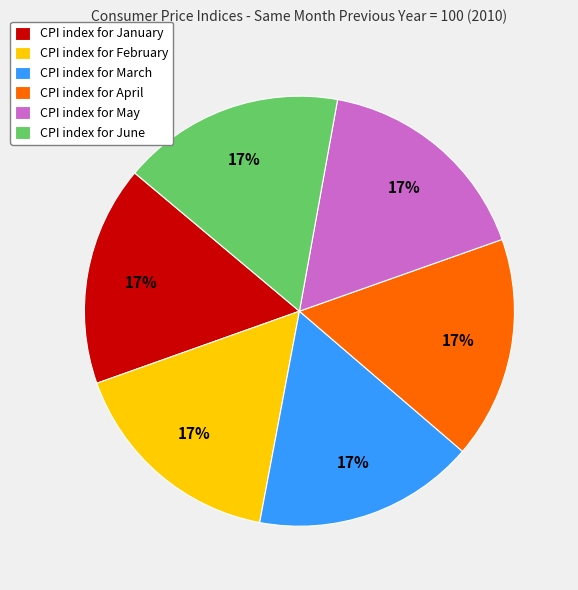

True or false: CPI index for March accounts for 24% of the total.

False